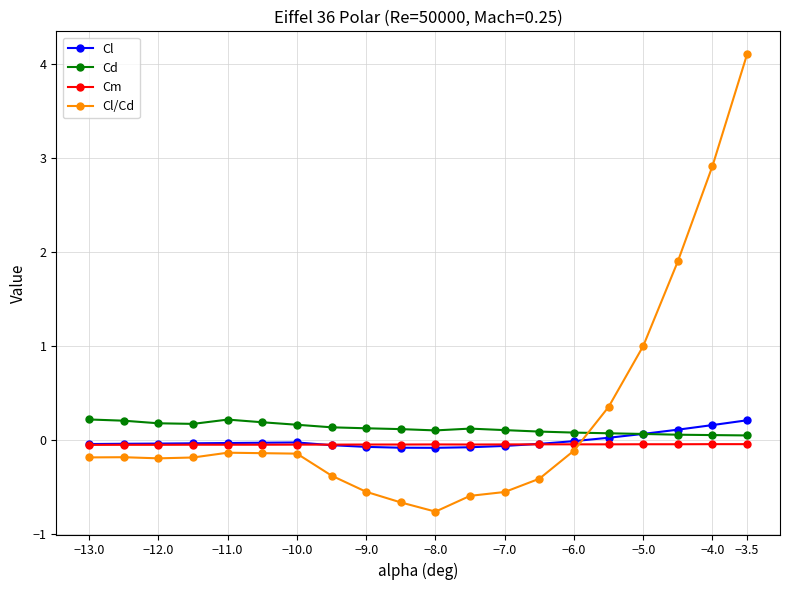

Which series has the widest spread of values?

Cl/Cd